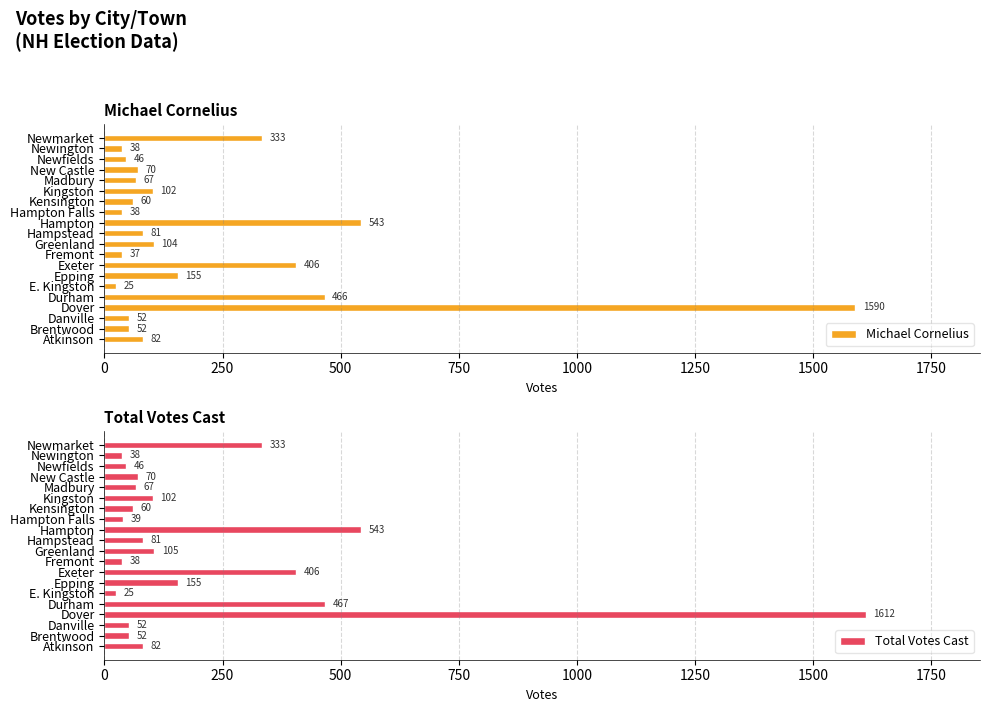

How many categories are shown in the chart?

20